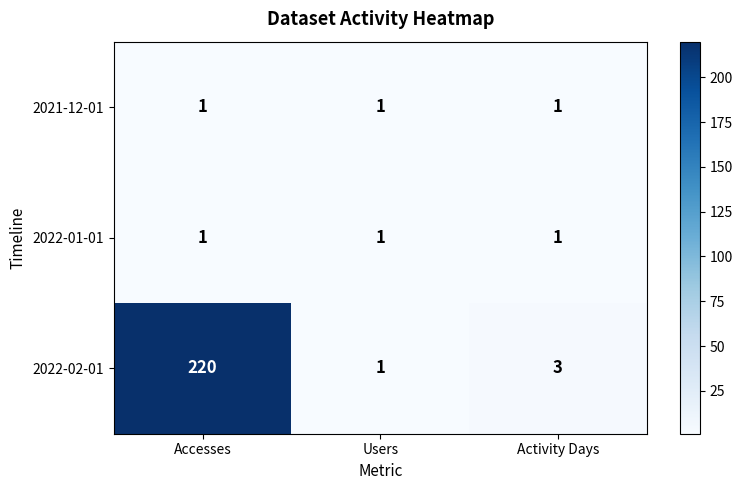

At which label is 2022-02-01 closest to 110?

Activity Days